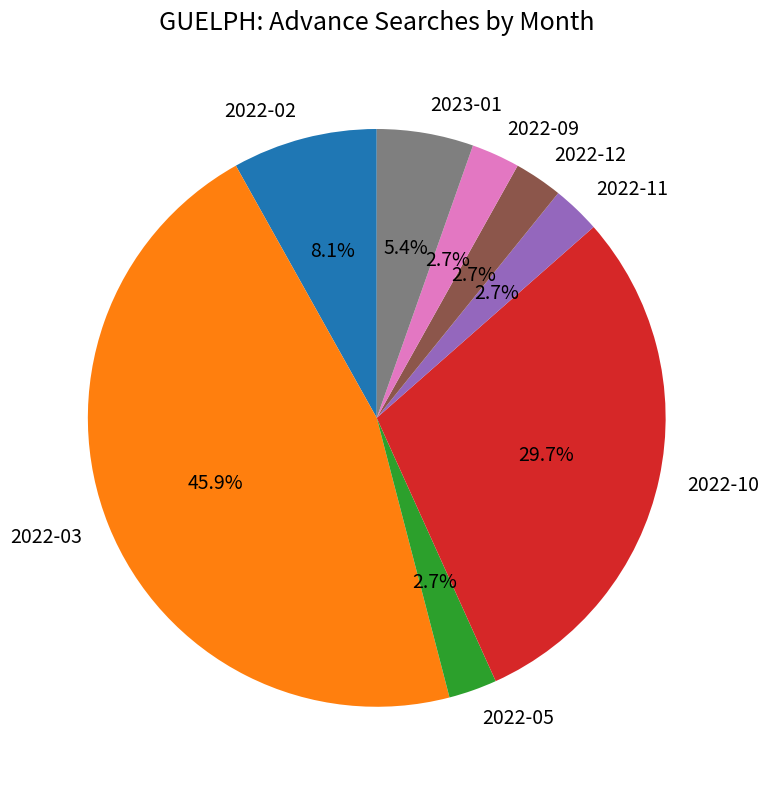

Which category has the biggest portion of the pie?

2022-03